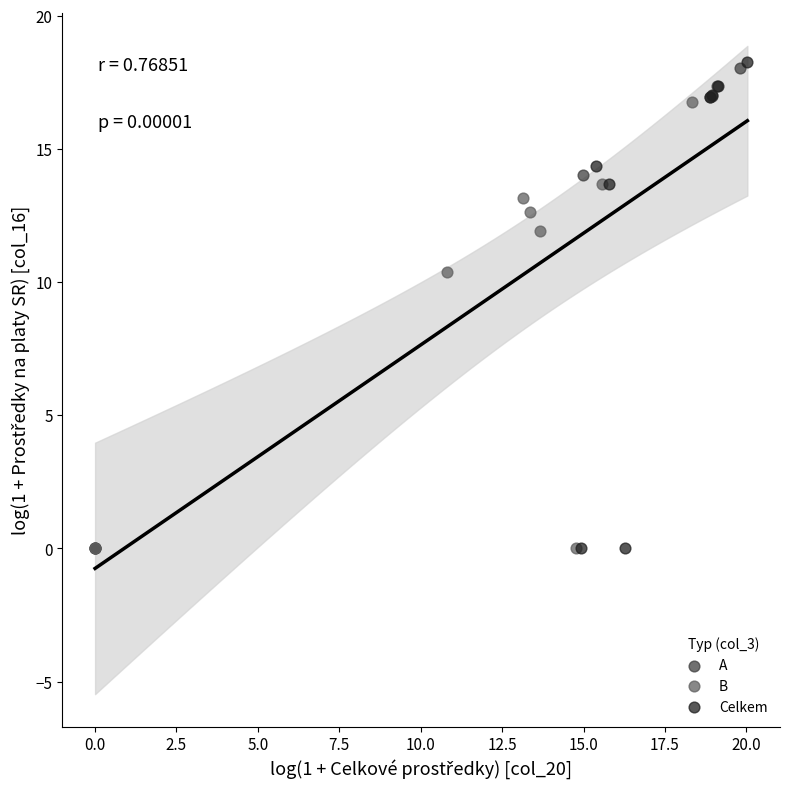

Which series reaches the maximum Y coordinate?

Celkem